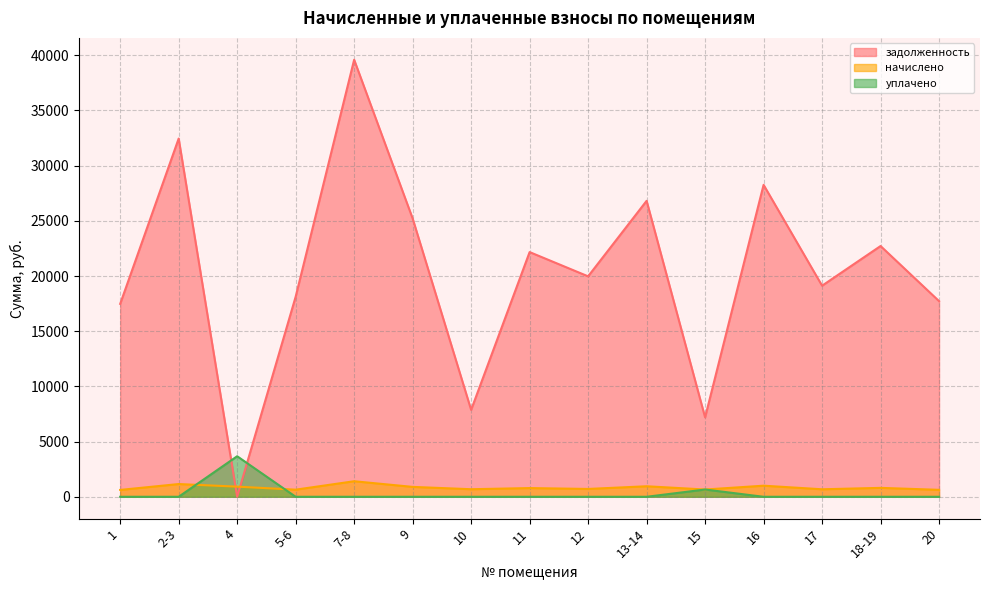

What is the difference between the maximum and minimum values in the начислено series?

786.8